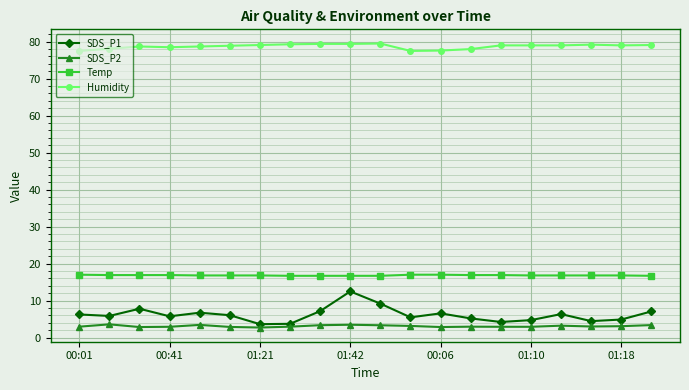

True or false: SDS_P2 has more than 0 interior local peaks.

True